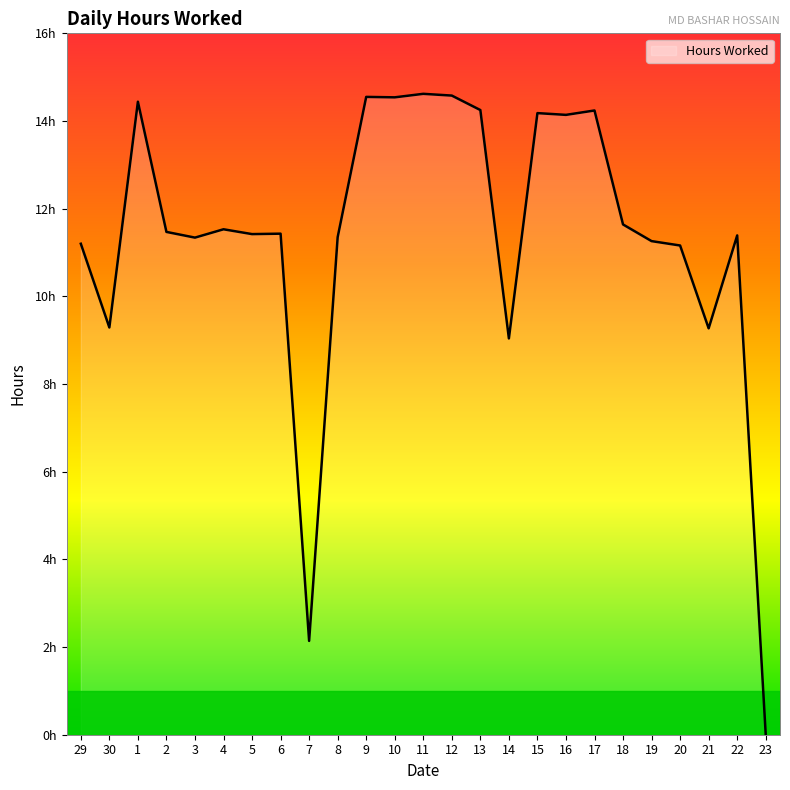

Between 13 and 16, which is larger?

13